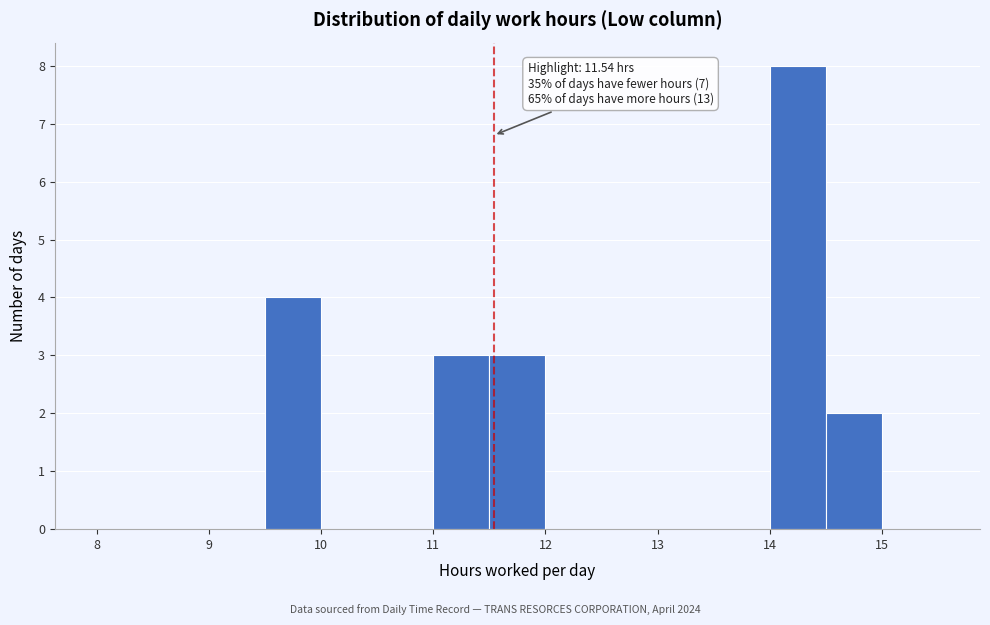

Which range on the x-axis has the tallest bar?

14.0 to 14.5